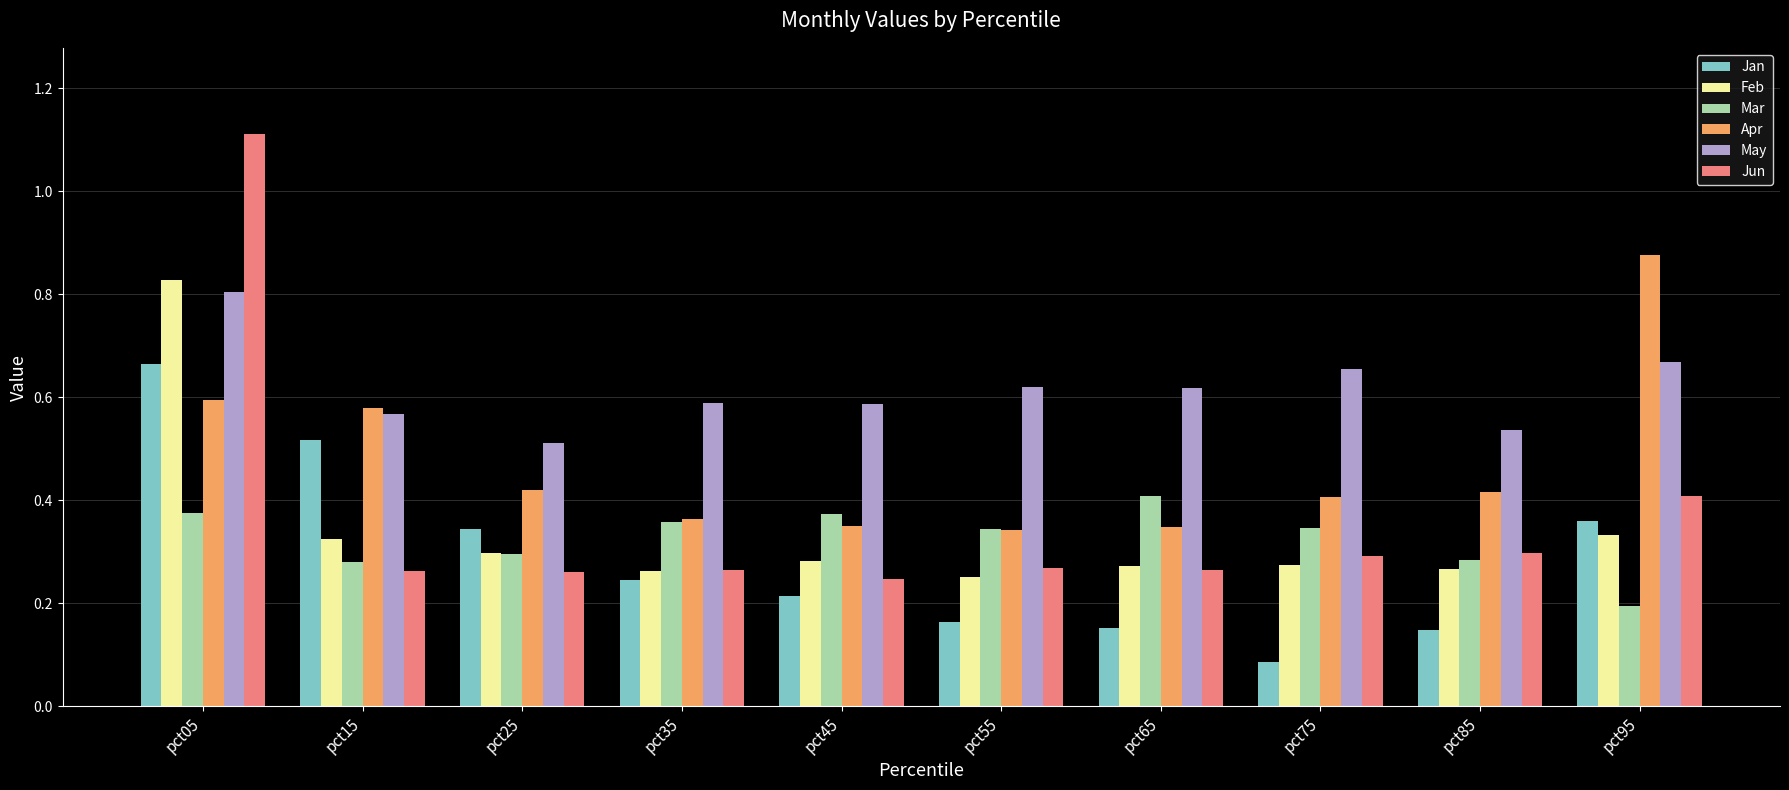

How many distinct data groups are displayed?

6